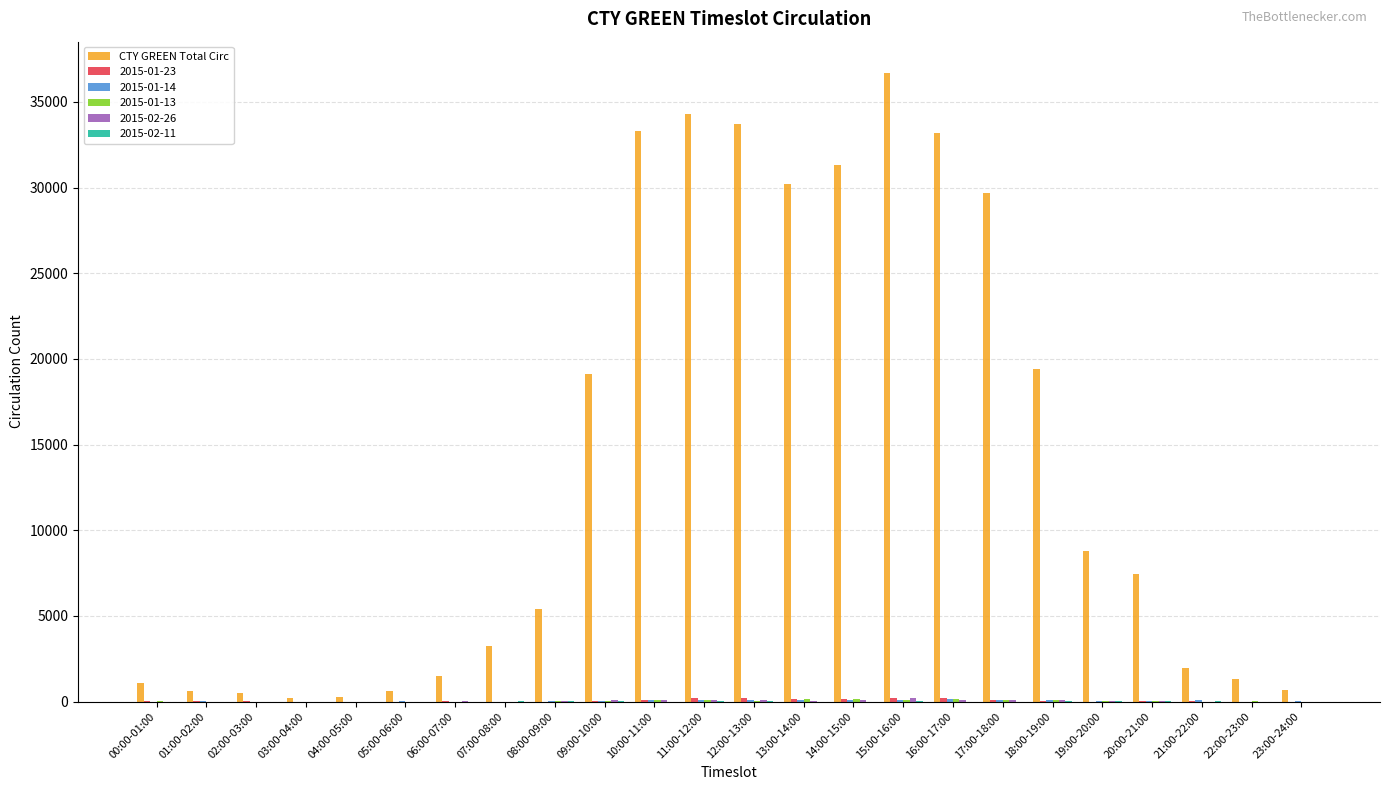

Which series changed the most between 12:00-13:00 and 20:00-21:00?

CTY GREEN Total Circ